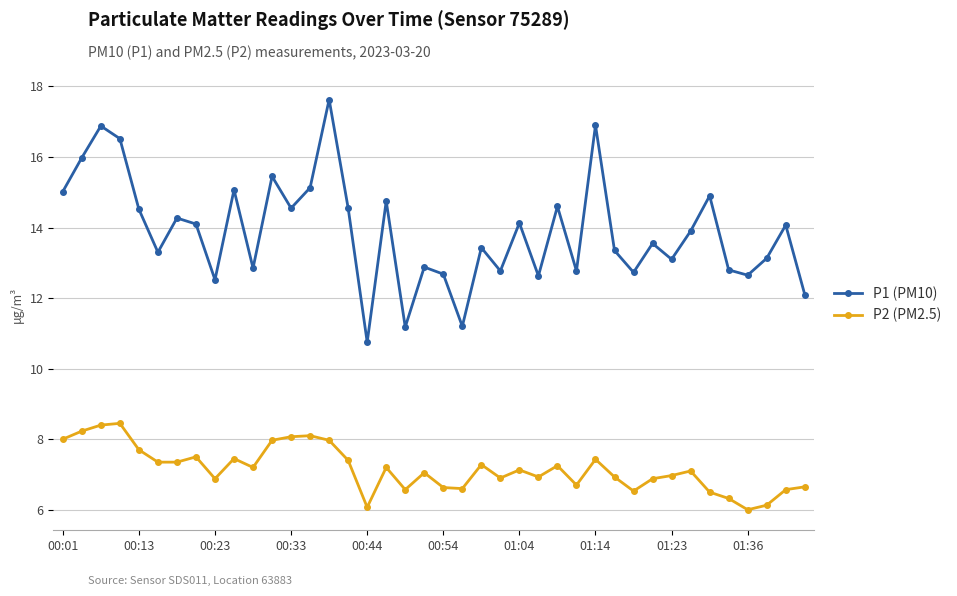

True or false: P2 (PM2.5) and P1 (PM10) intersect in this chart.

False